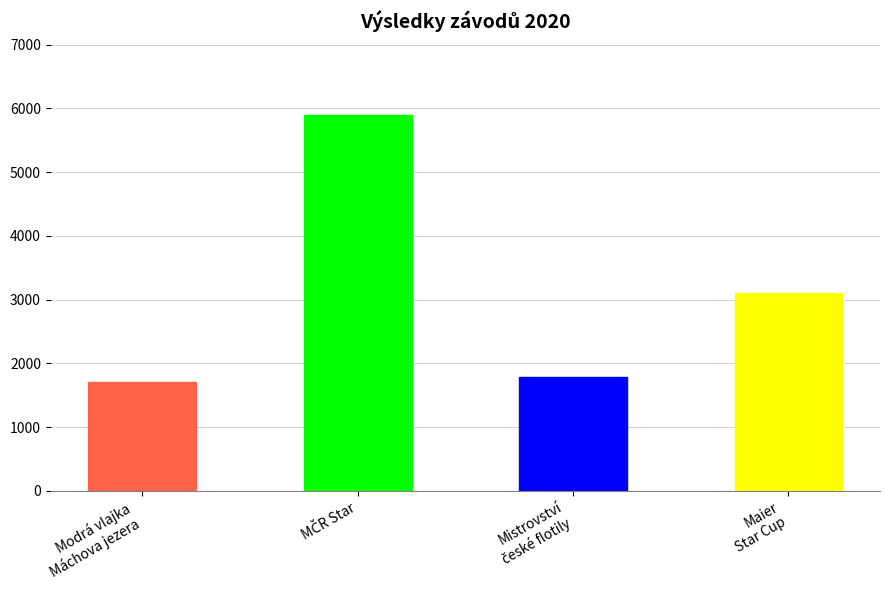

Which label corresponds to the smallest value in the chart?

Modrá vlajka
Máchova jezera